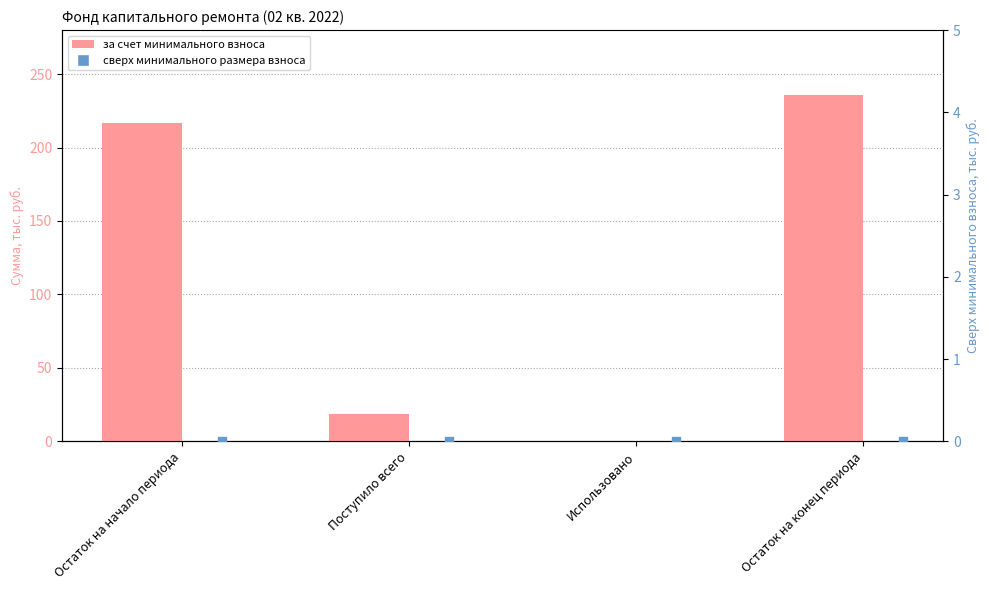

Which series has the widest spread of Y values?

за счет минимального взноса